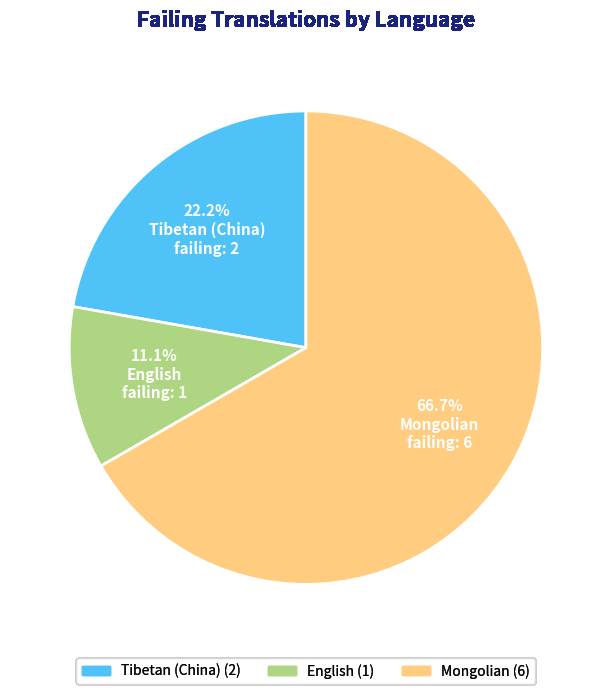

The Mongolian slice represents 60% of the pie. True or false?

False